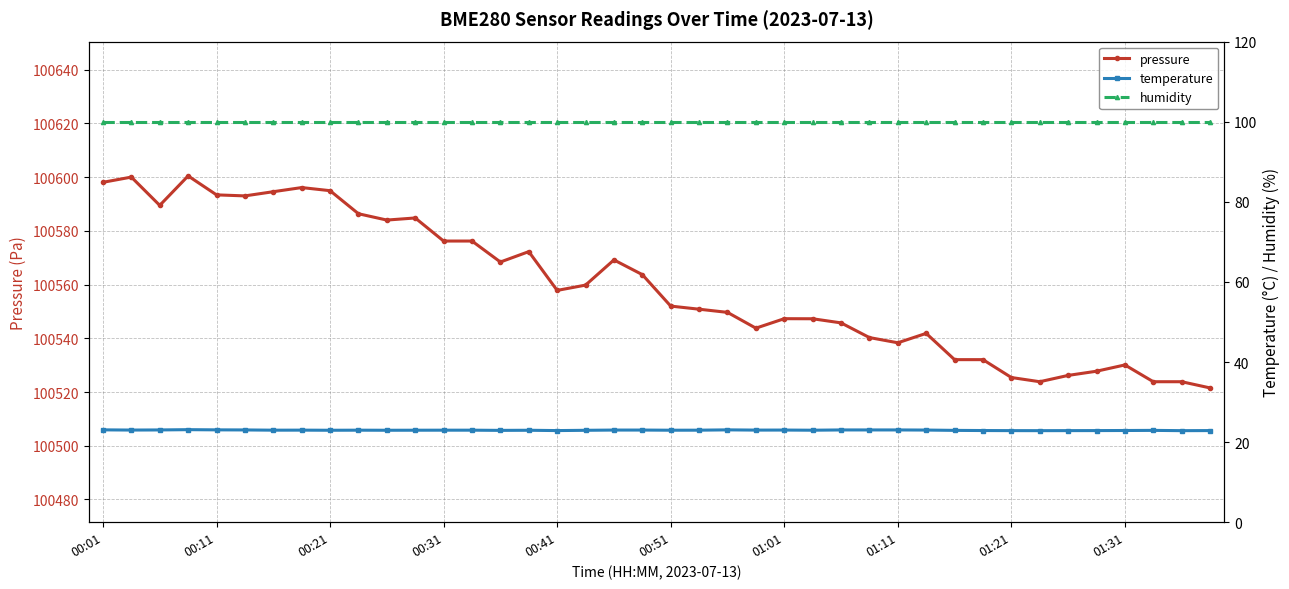

True or false: pressure has more than 2 interior local peaks.

True